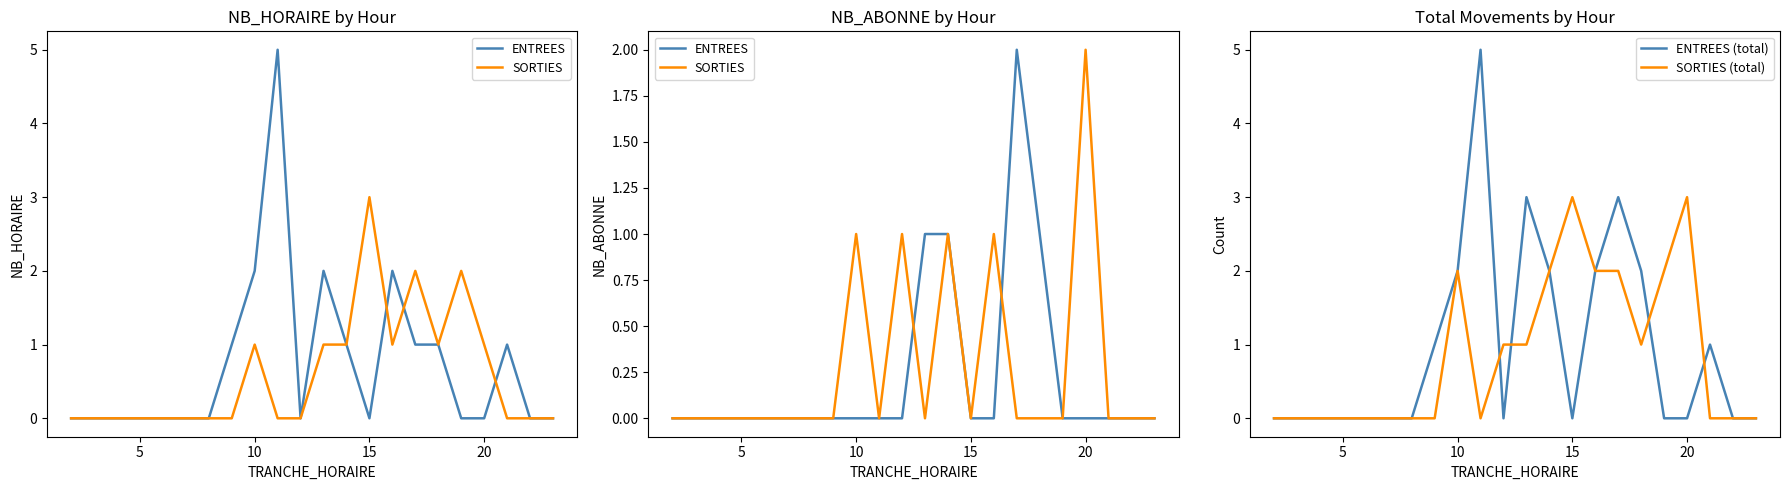

True or false: SORTIES (total) and SORTIES cross at least once.

False